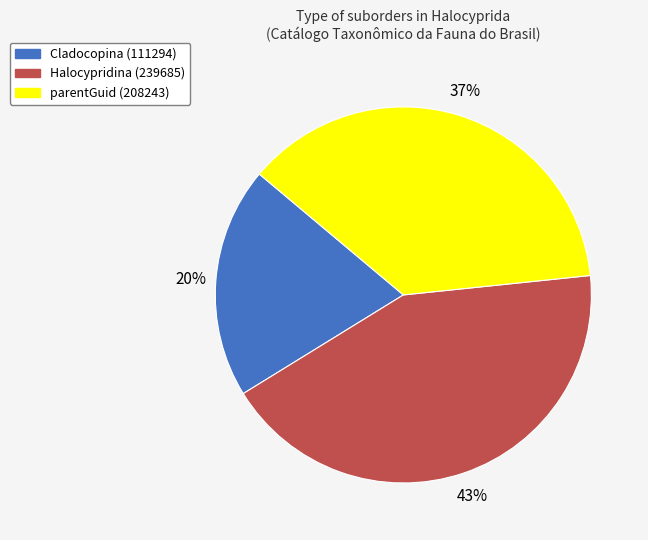

What is the ratio of the value at Halocypridina (239685) to the value at parentGuid (208243)?

1.2